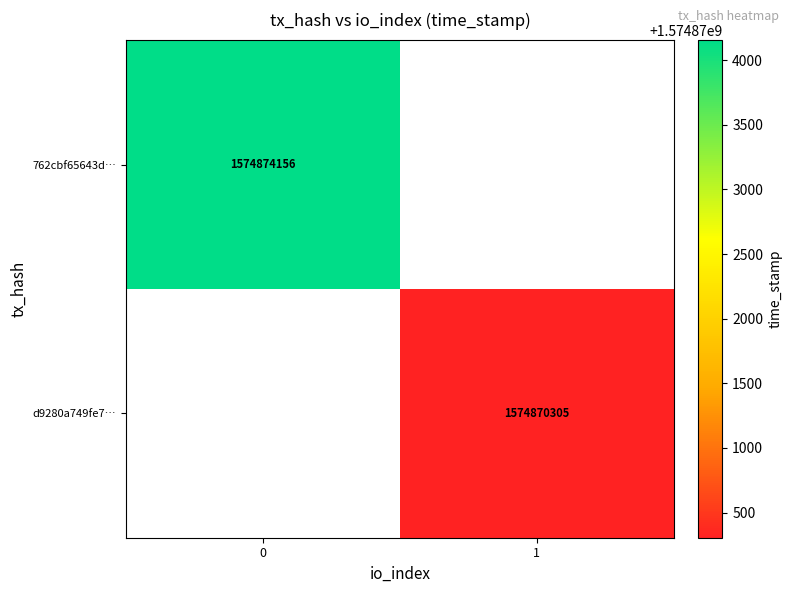

The value of 762cbf65643d… at 0 is 1574874156. True or false?

True